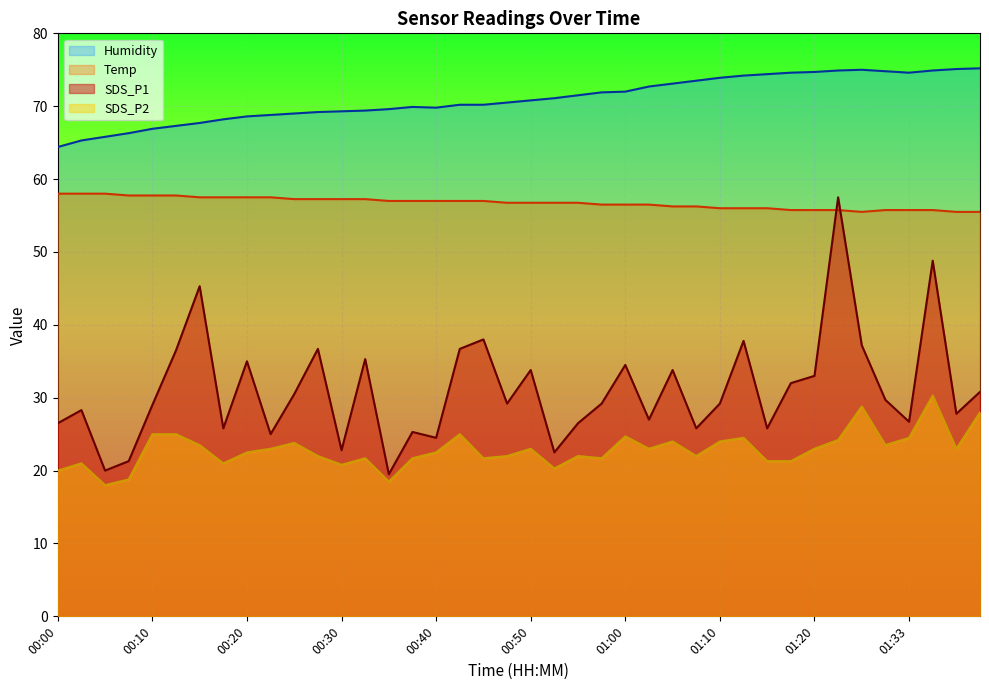

What is the value of the SDS_P2 point at the 8th from the left?

21.0